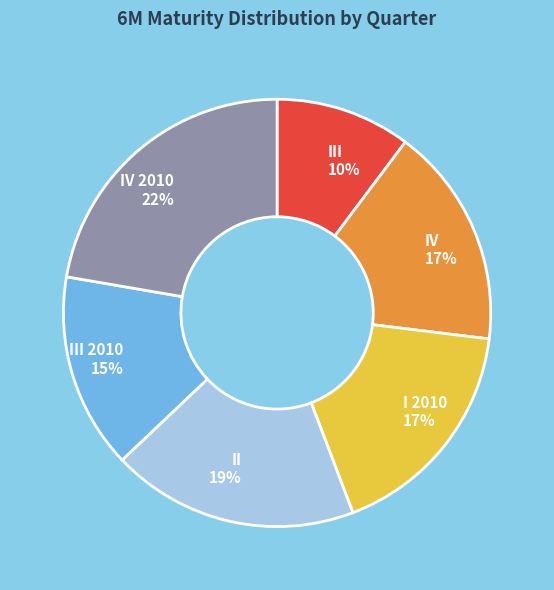

Which has a higher value, III 10% or IV 2010 22%?

IV 2010 22%